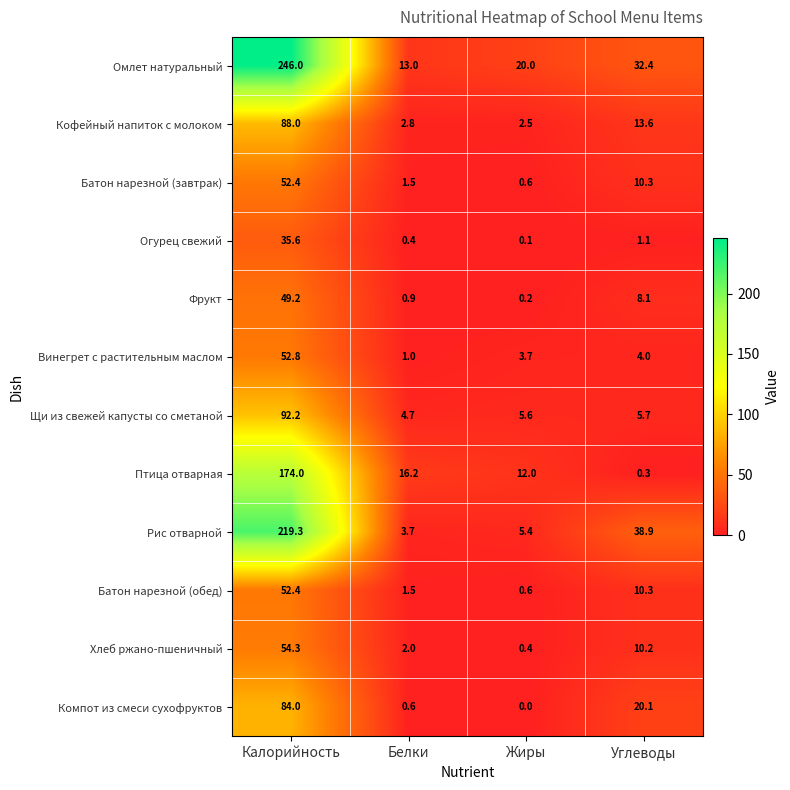

Rank the categories by Птица отварная value from lowest to highest.

Углеводы, Жиры, Белки, Калорийность